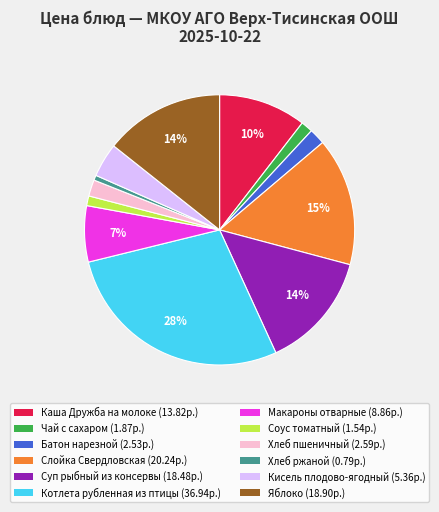

Which category has the biggest portion of the pie?

Котлета рубленная из птицы